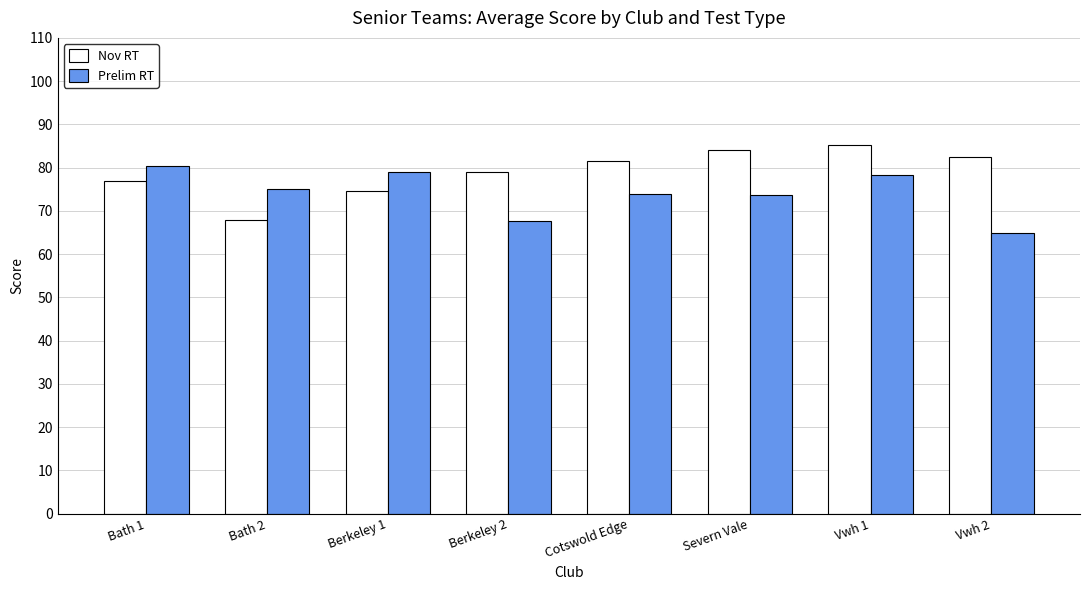

What position from the left is Bath 1?

1